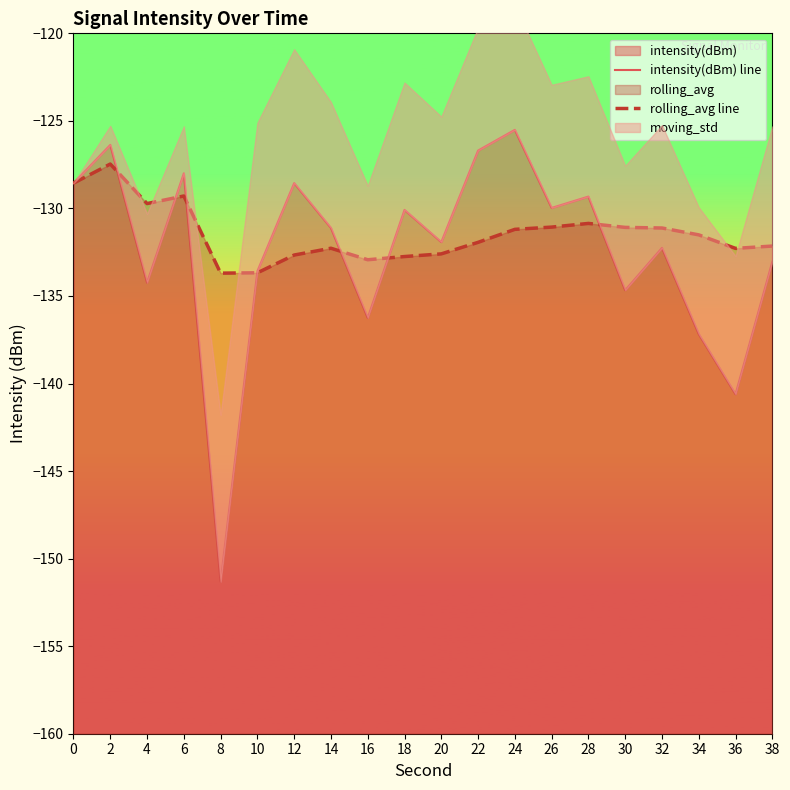

What is the average value of the rolling_avg line series?

-131.4